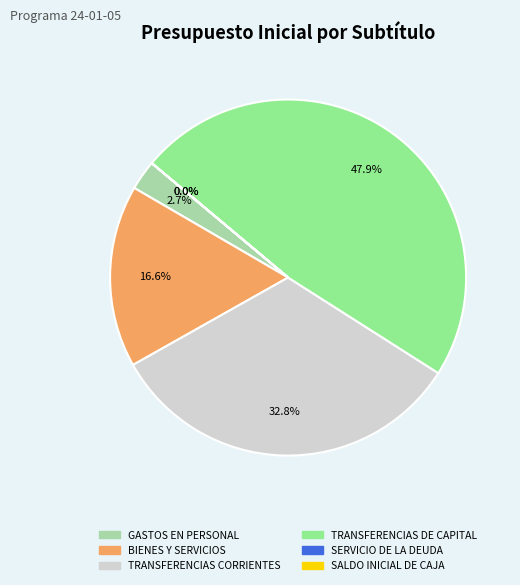

Does any single category account for the majority?

No